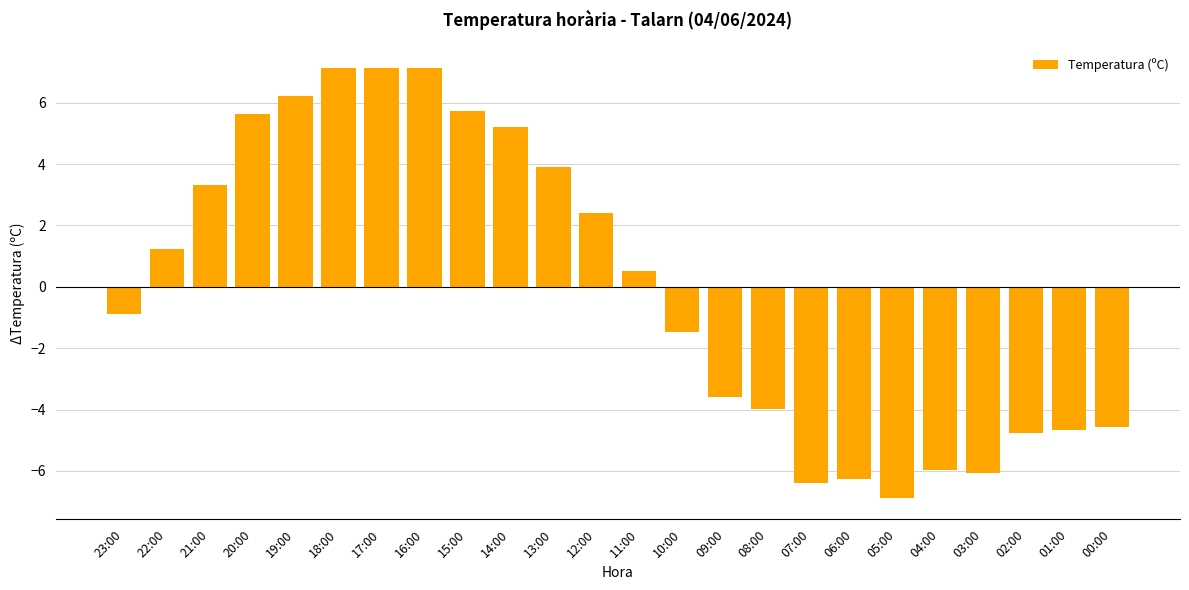

What is the label of the 22nd bar from the left?

02:00